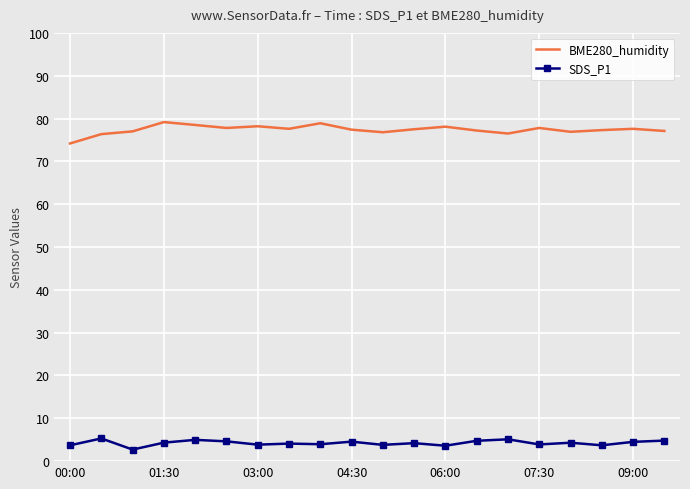

How many series are shown in this chart?

2